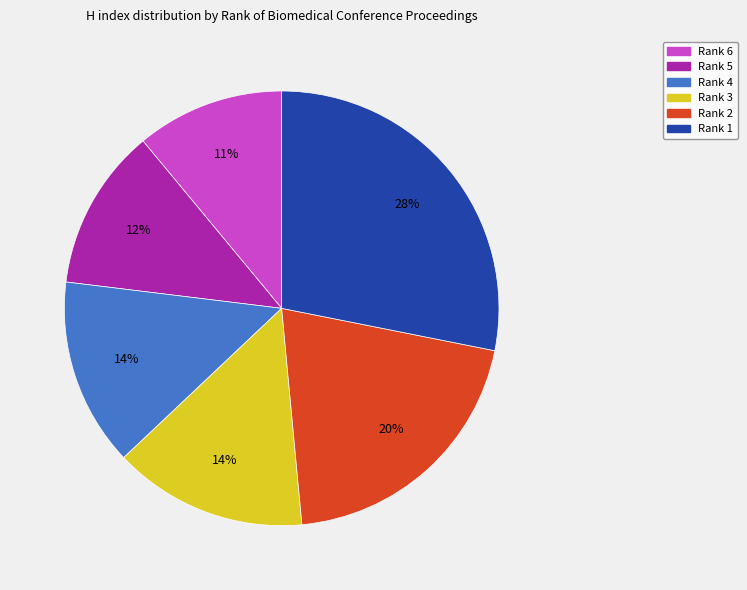

Between Rank 3 and Rank 2, which is larger?

Rank 2